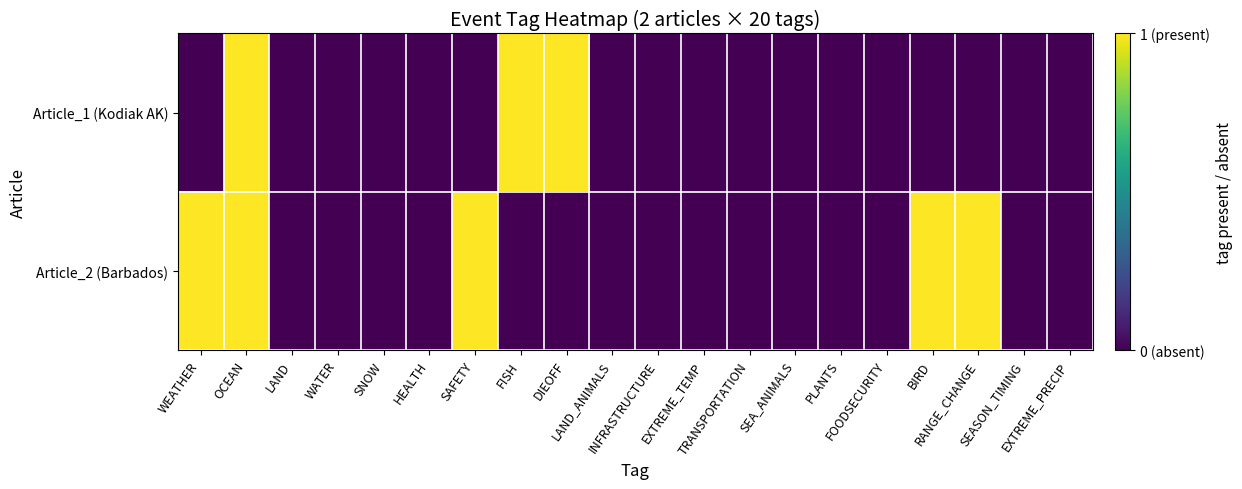

Rank the series by their maximum value, from lowest to highest.

Article_1 (Kodiak AK), Article_2 (Barbados)